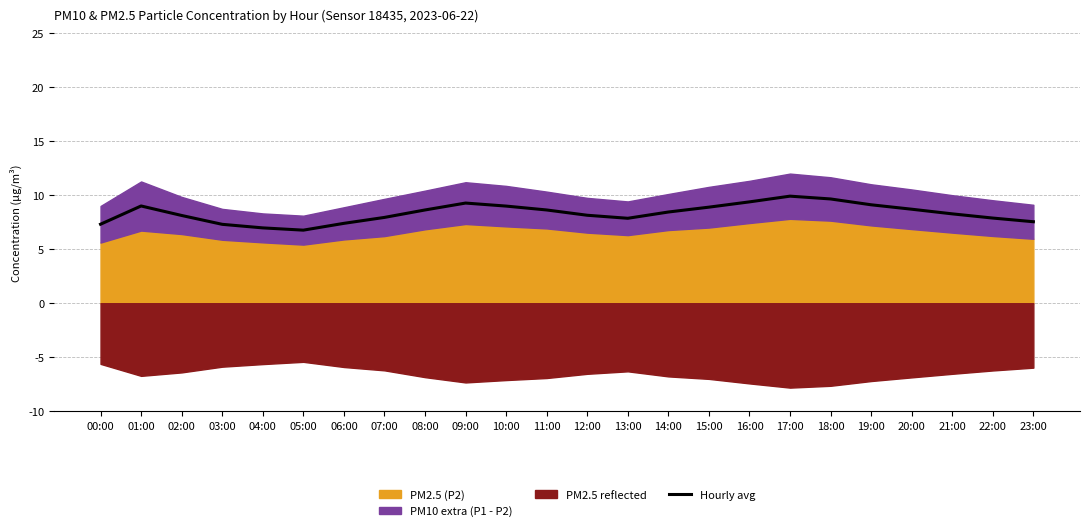

What is the approximate value at 05:00?

6.8